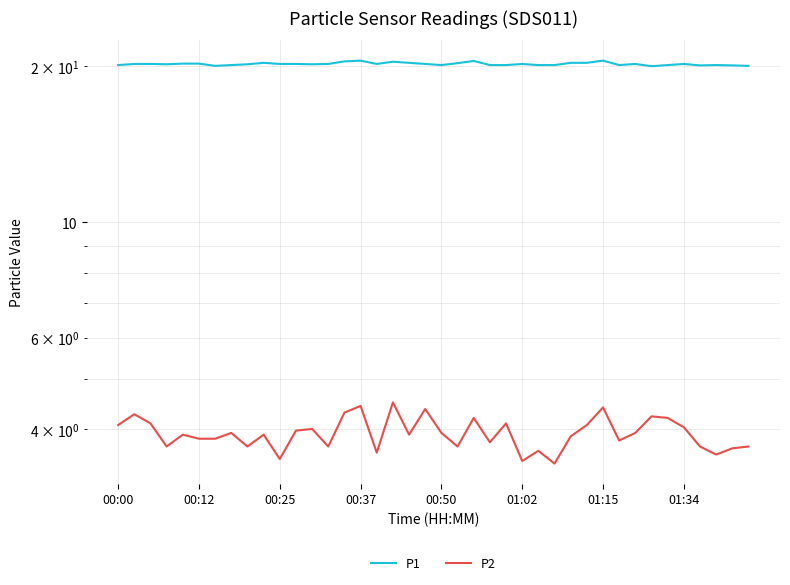

Is it true that P1 equals 20.2 at 13?

True